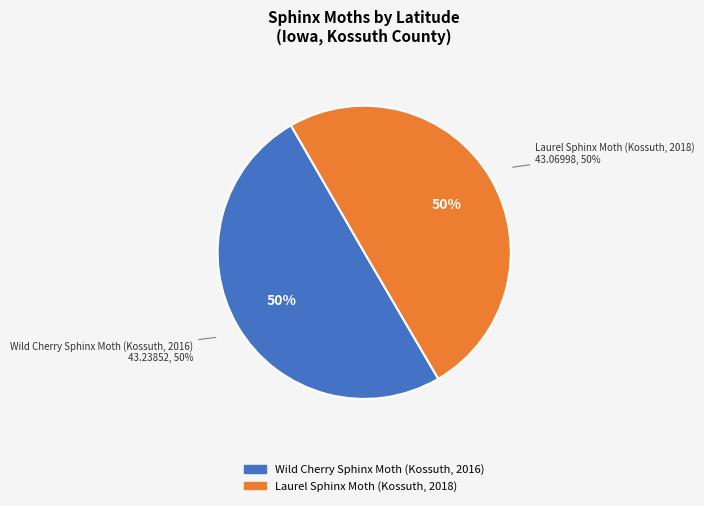

Which slice is the largest?

Wild Cherry Sphinx Moth (Kossuth, 2016)